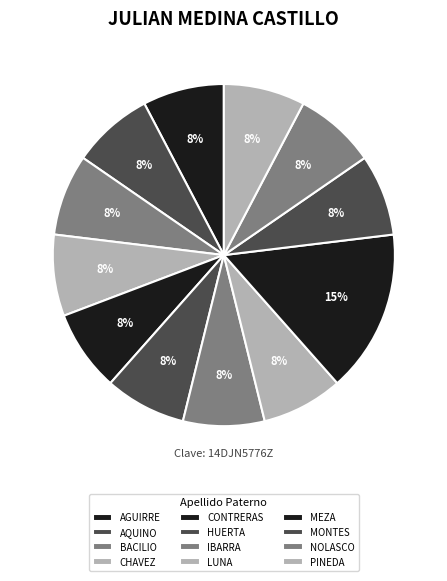

Is LUNA the majority of the pie?

No